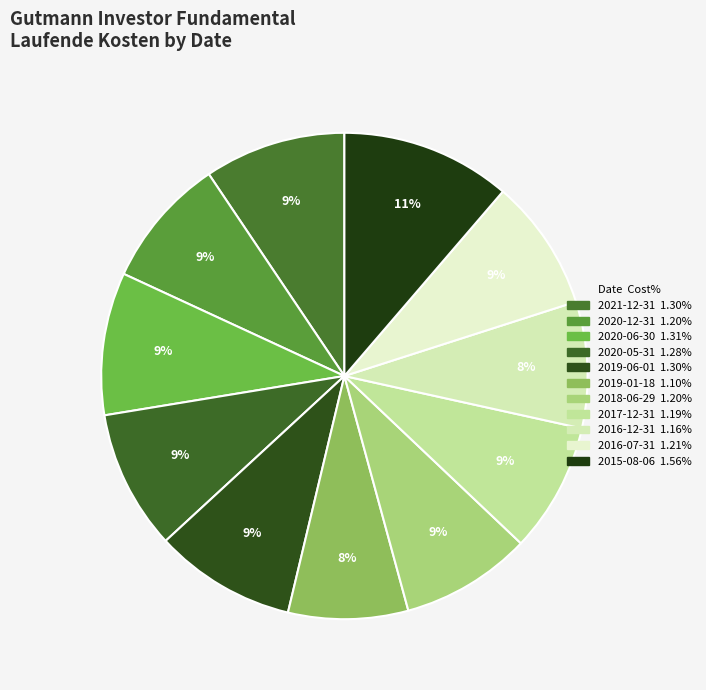

Count the number of slices in the pie.

11